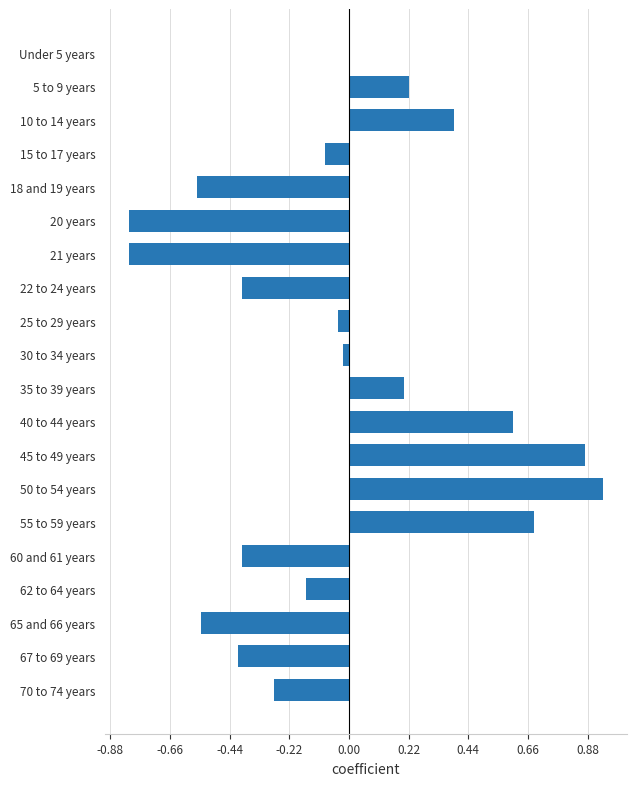

Are the bars horizontal?

Yes